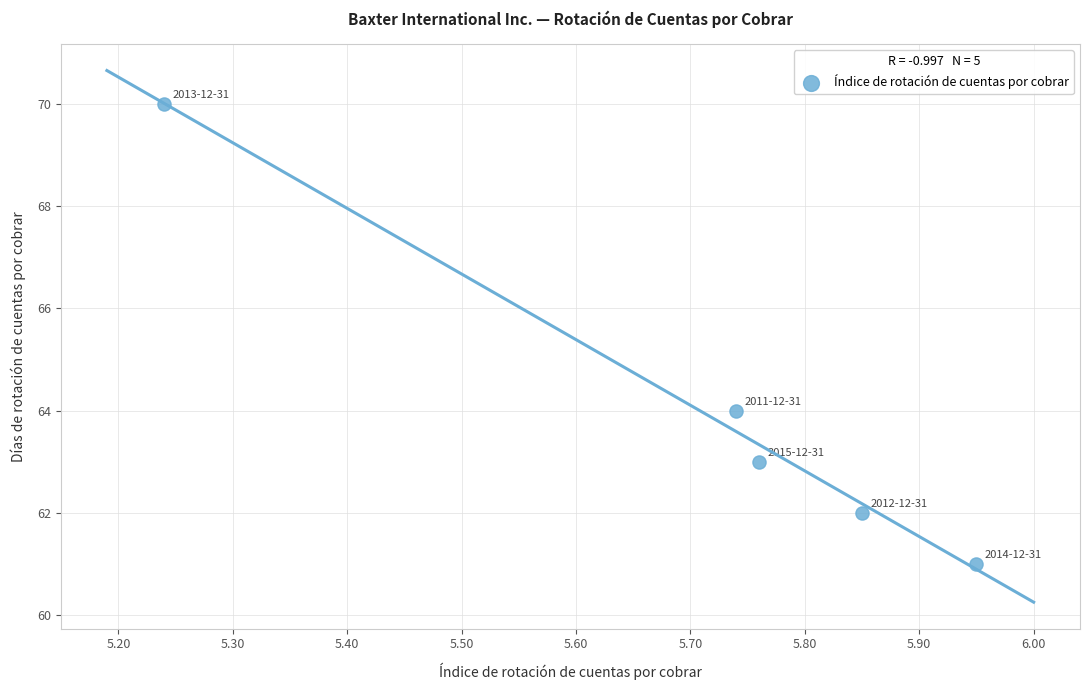

What Y value in the scatter plot is closest to 65?

64